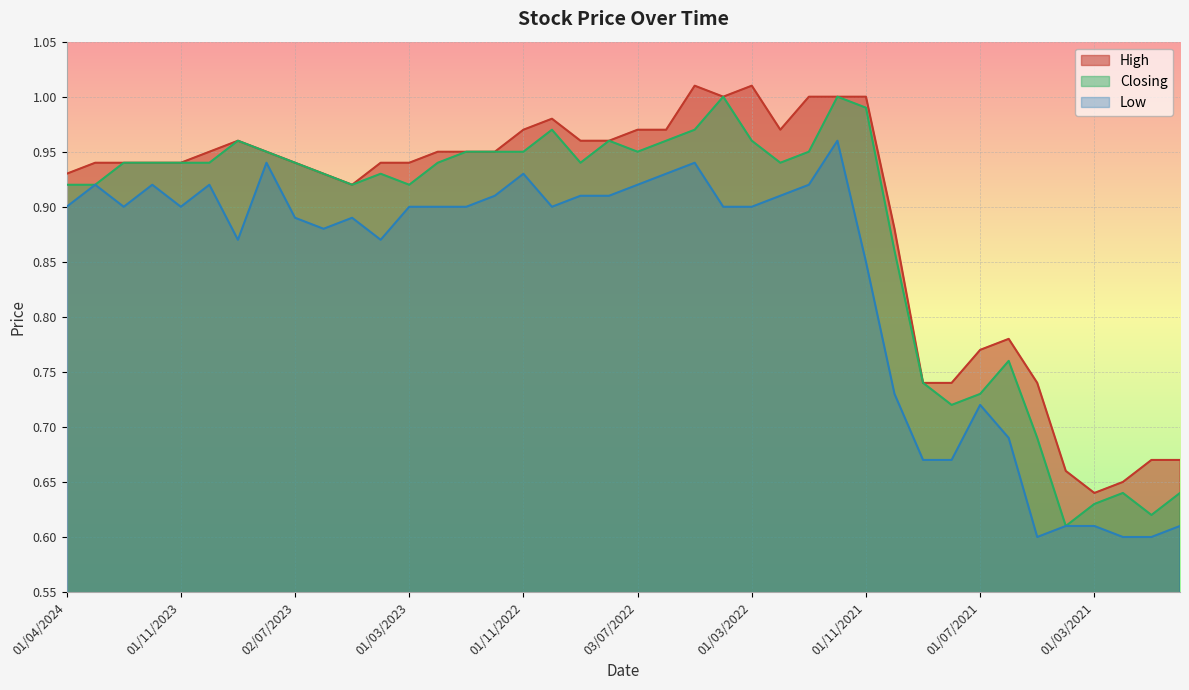

What is the difference between the maximum and minimum values in the Low series?

0.4